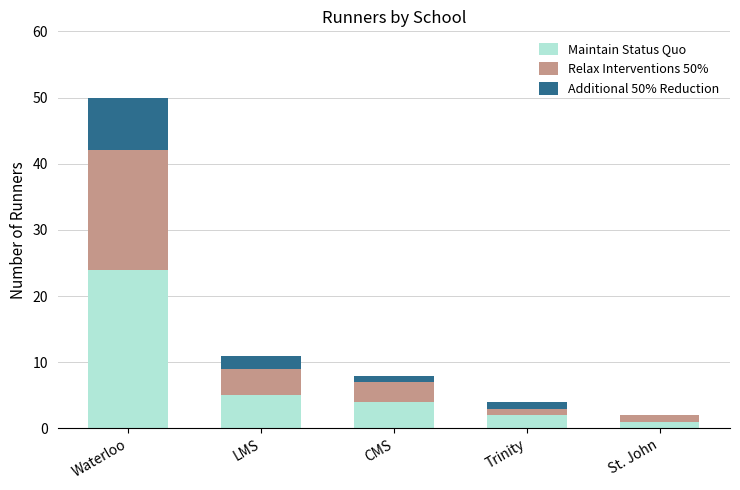

Is it true that Maintain Status Quo equals 0 at Trinity?

False